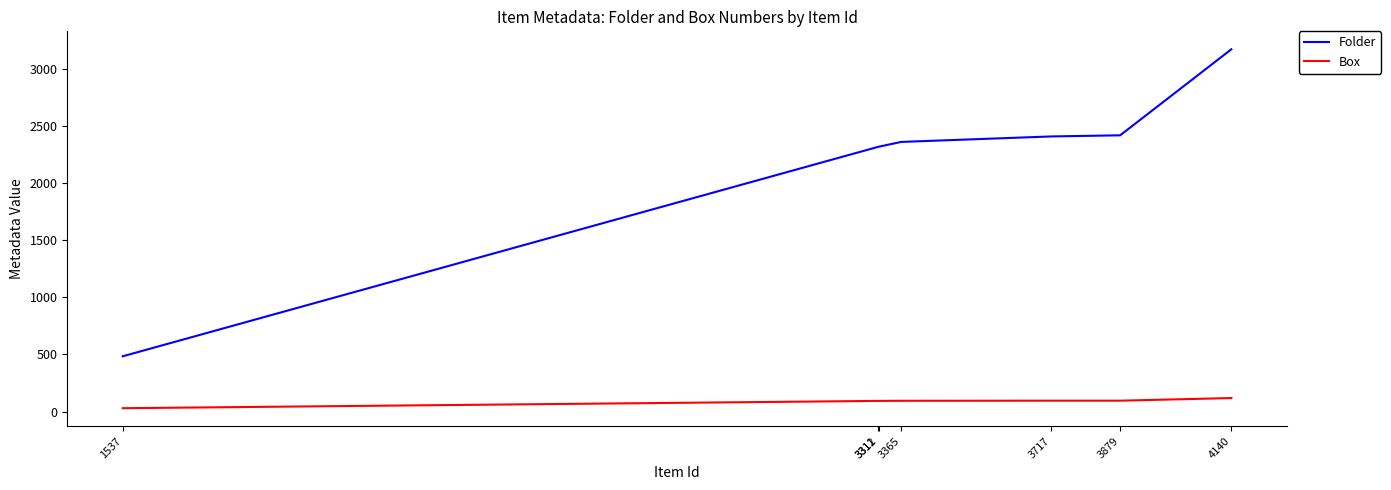

Rank the series by their maximum value, from lowest to highest.

Box, Folder